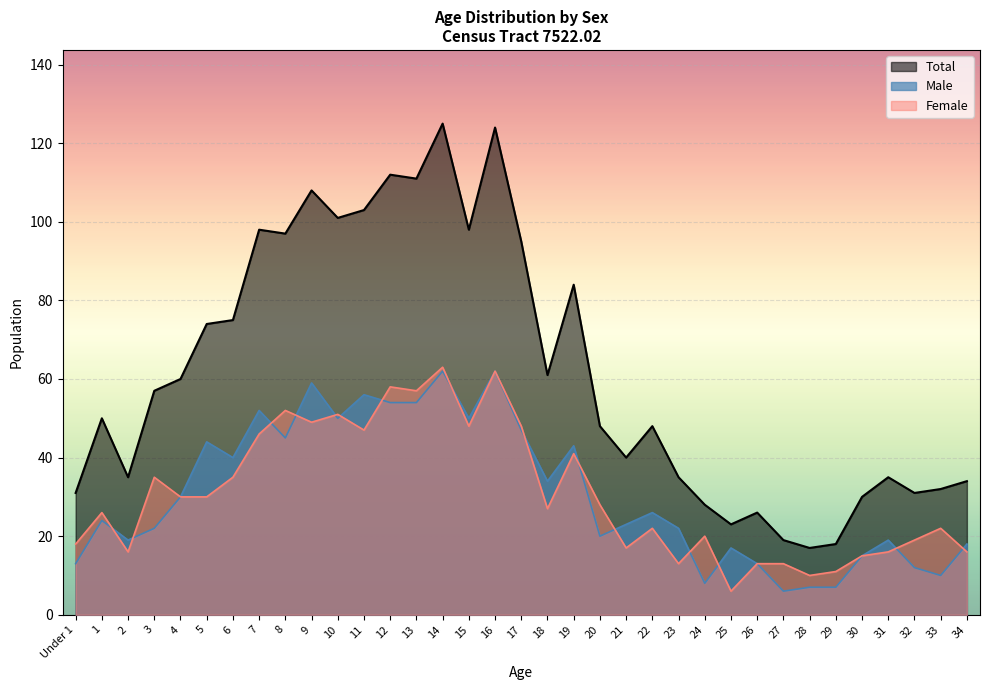

What is the spread (max minus min) of values at 24?

20